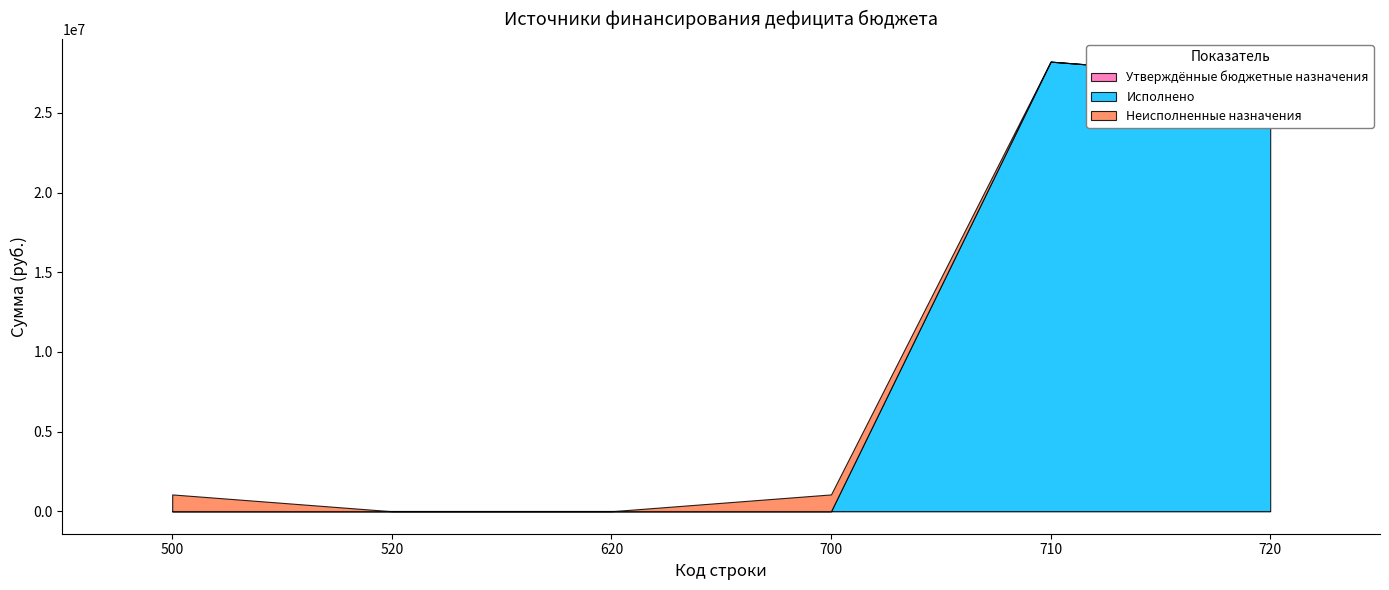

Does the chart have visible grid lines?

No